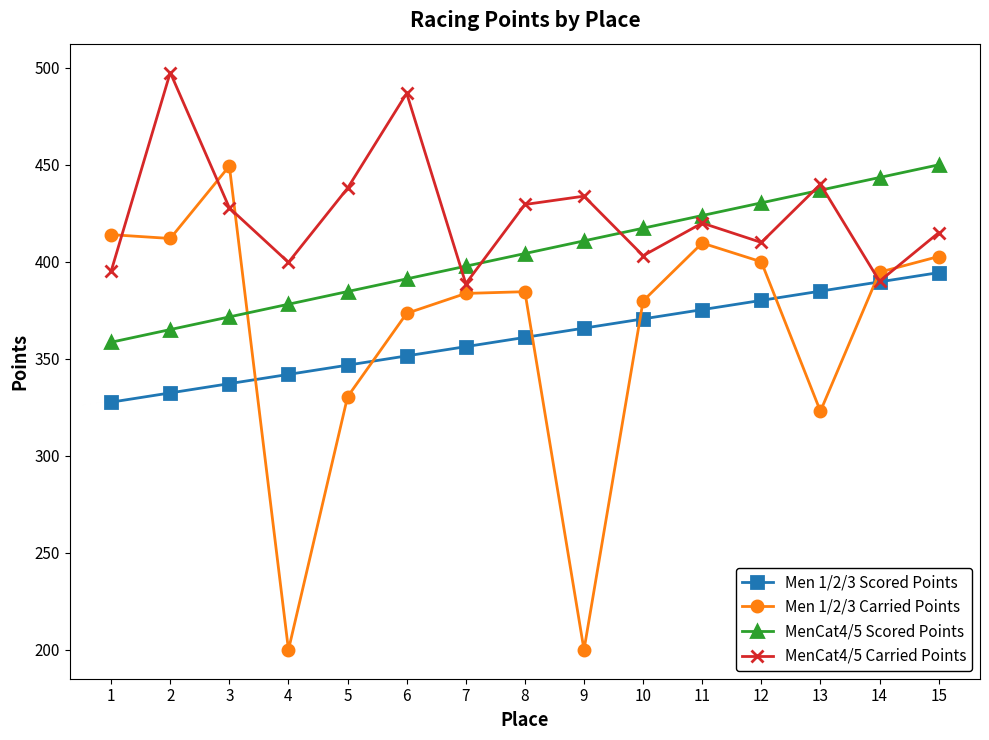

How many lines are shown in the chart?

4